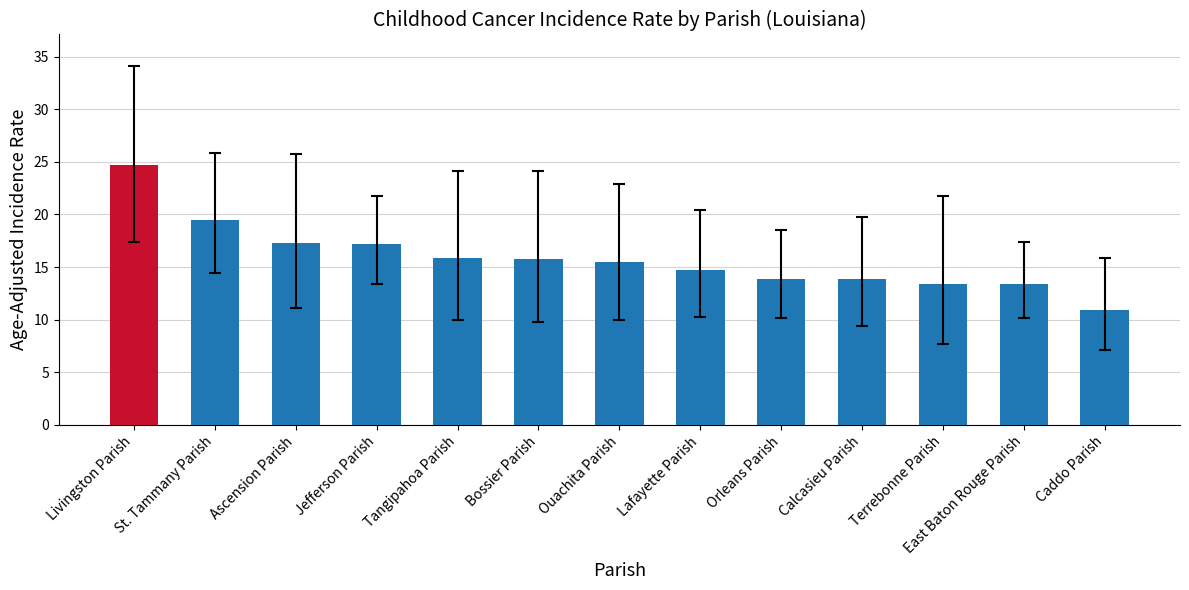

Does the chart contain stacked bars?

No